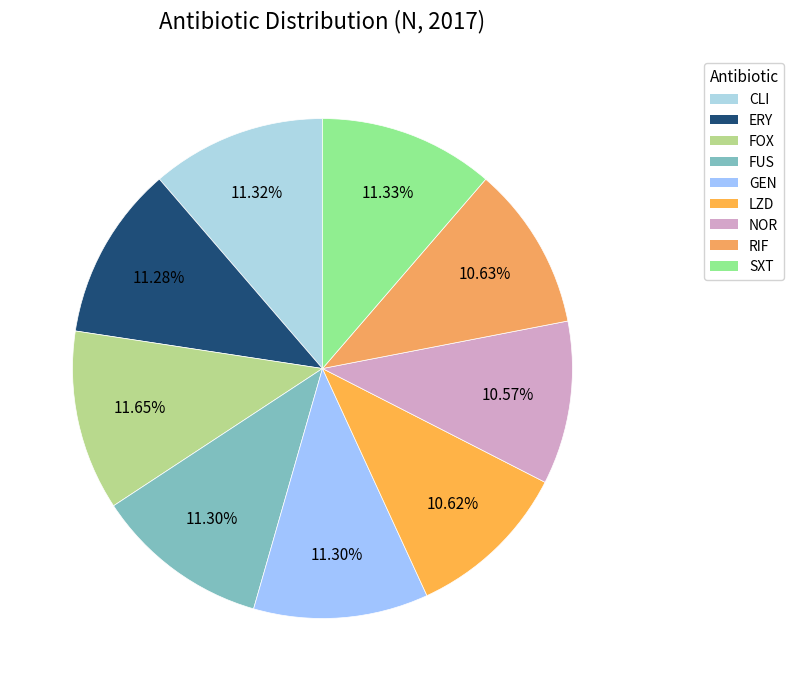

To the nearest percent, what is the combined percentage of FUS and RIF?

22%